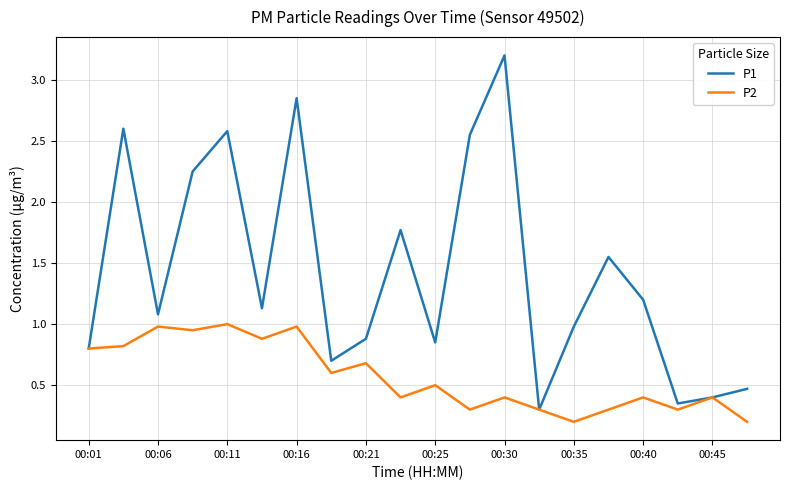

In P2, how many points are lower than both neighbors (excluding endpoints)?

7